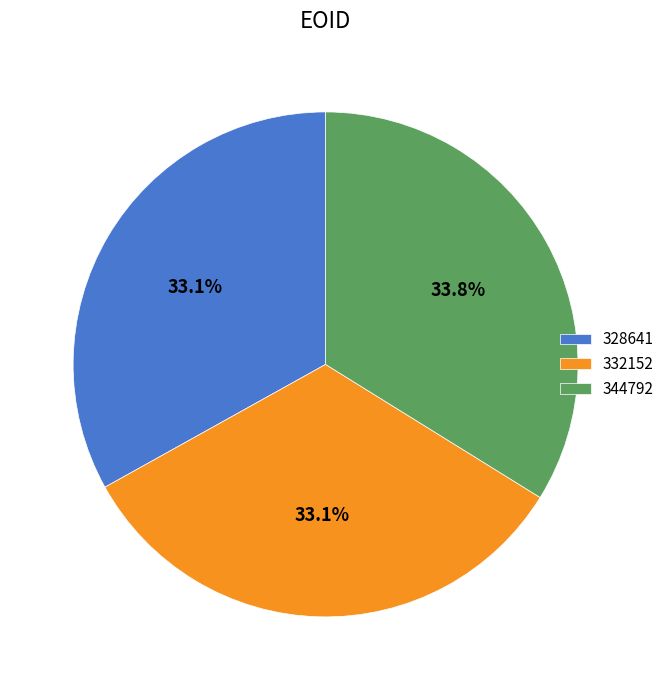

Count the number of slices in the pie.

3